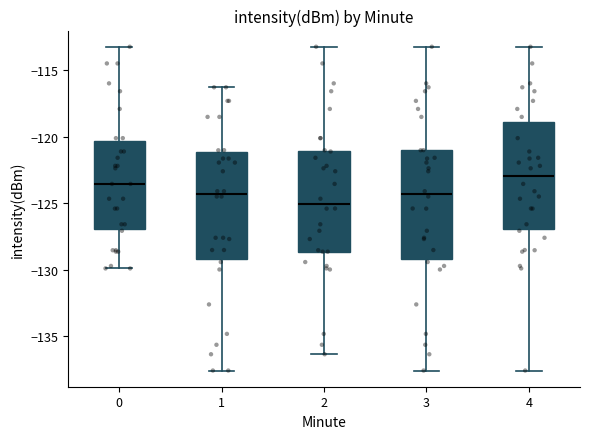

Reading left to right, read every box against the y-axis: the position of its median line, the range the box covers, and the ends of its whiskers. The values are not printed on the chart, so give them approximately, as read against the axis.

0: median -123.5, box -127.0 to -120.5, whiskers -130.0 to -113.0
1: median -124.5, box -129.0 to -121.0, whiskers -137.5 to -116.5
2: median -125.0, box -128.5 to -121.0, whiskers -136.5 to -113.0
3: median -124.5, box -129.0 to -121.0, whiskers -137.5 to -113.0
4: median -123.0, box -127.0 to -119.0, whiskers -137.5 to -113.0